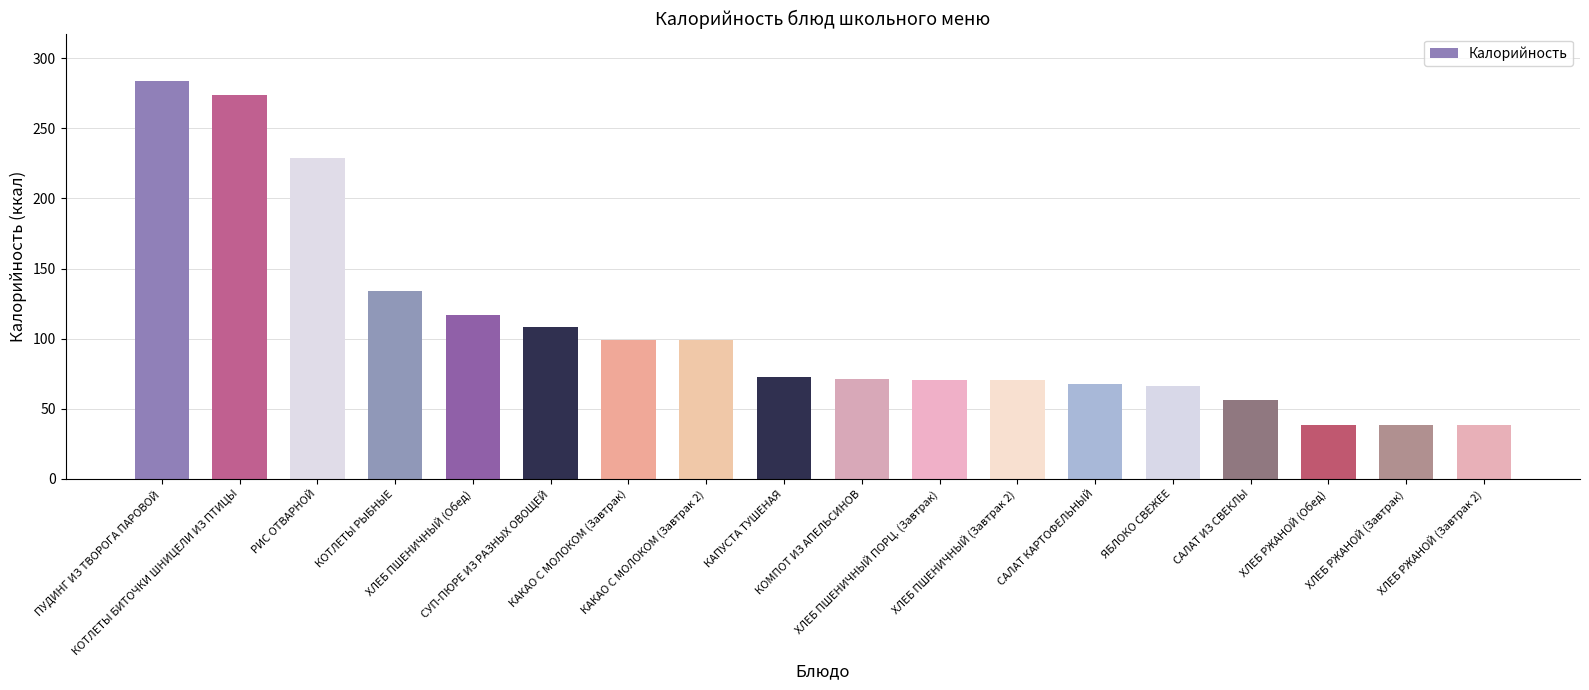

The value at ХЛЕБ РЖАНОЙ (Обед) is 38.6. True or false?

True